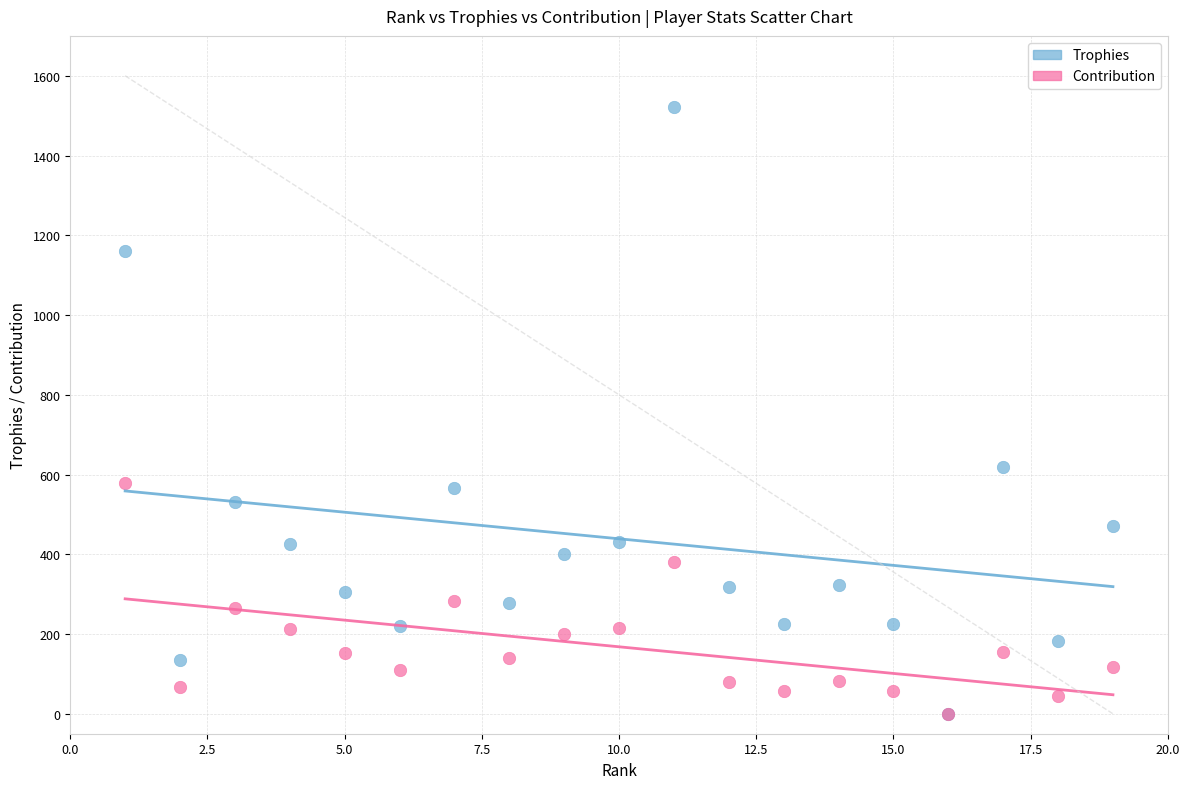

What are all the series names shown in the legend?

Trophies, Contribution